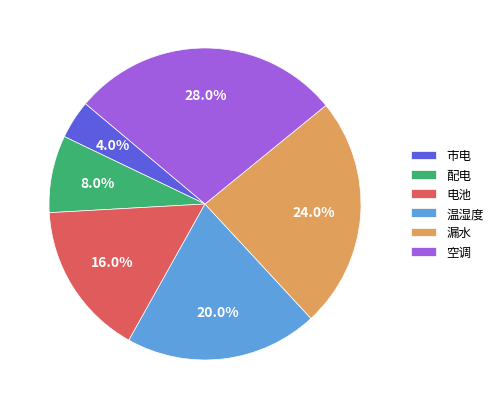

Is there a majority slice in this chart?

No